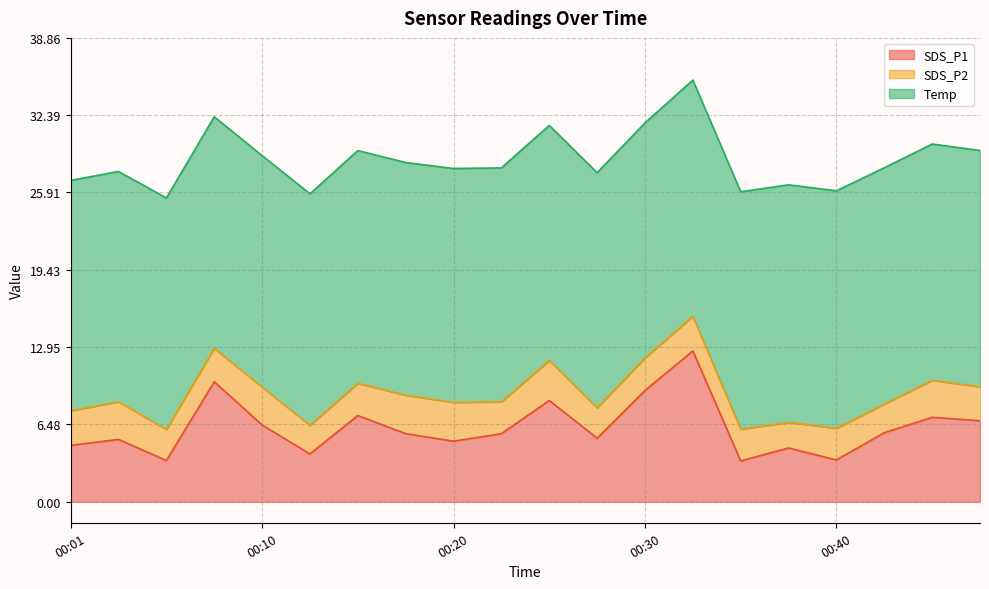

Reading left to right, what are all the values shown in this chart?

SDS_P1: 4.7	5.2	3.5	10.1	6.4	4.0	7.2	5.7	5.1	5.7	8.5	5.3	9.3	12.6	3.4	4.5	3.5	5.8	7.1	6.8
SDS_P2: 2.9	3.1	2.6	2.8	3.2	2.4	2.7	3.2	3.2	2.7	3.4	2.5	2.7	2.9	2.6	2.1	2.6	2.4	3.1	2.9
Temp: 19.3	19.3	19.4	19.4	19.4	19.4	19.5	19.5	19.6	19.6	19.7	19.7	19.7	19.8	19.9	19.9	19.9	19.8	19.8	19.8